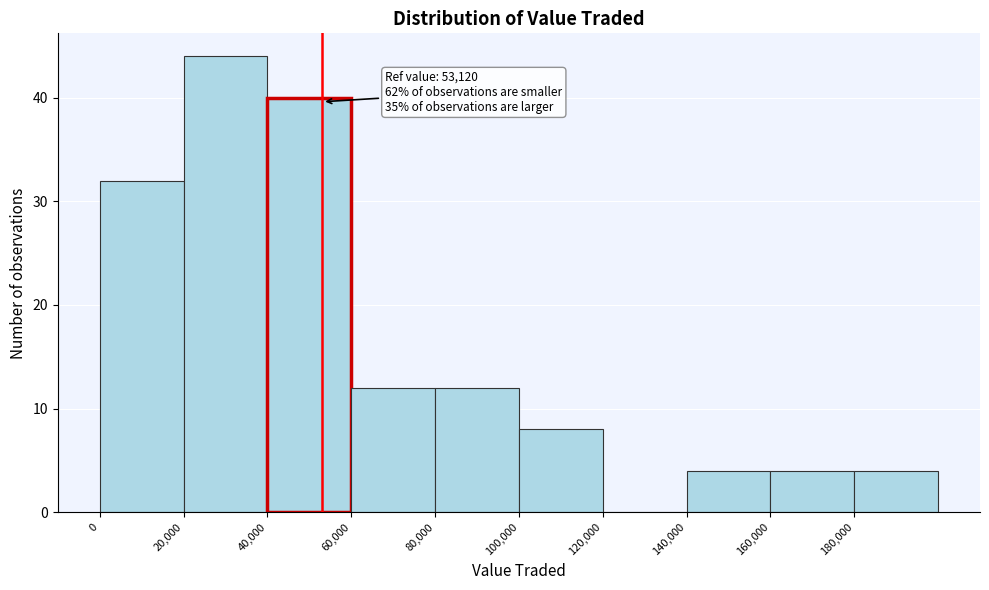

Which range on the x-axis has the tallest bar?

20000 to 40000